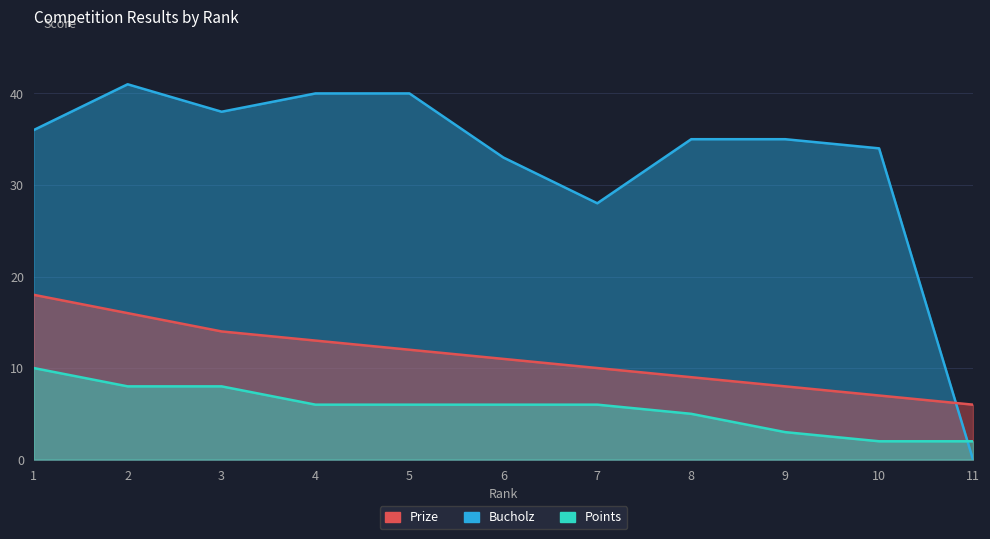

Which has a higher value, 3 or 6?

3